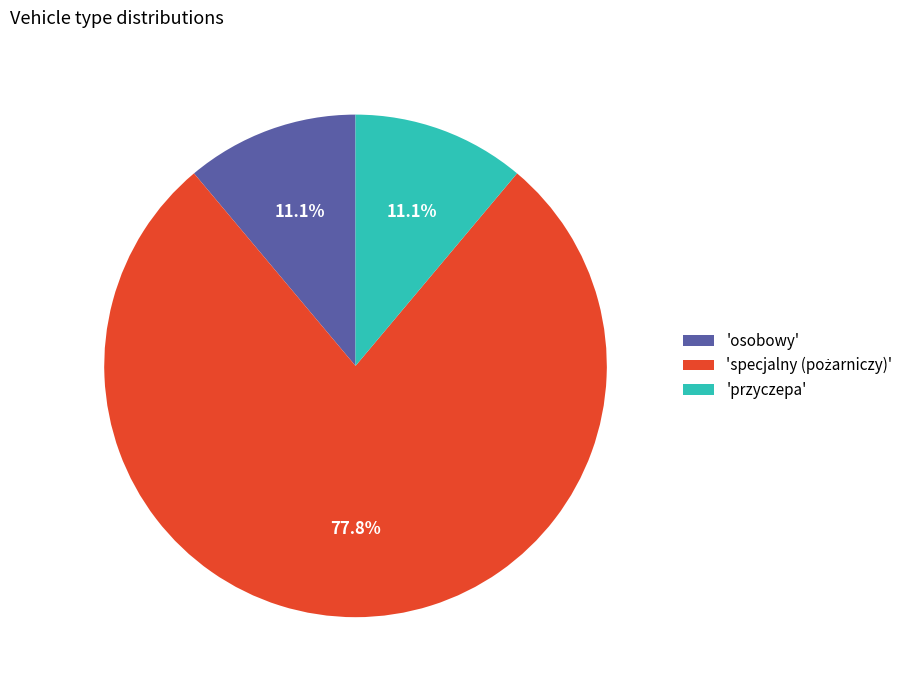

Do 'przyczepa' and 'osobowy' together represent more than half of the pie?

No